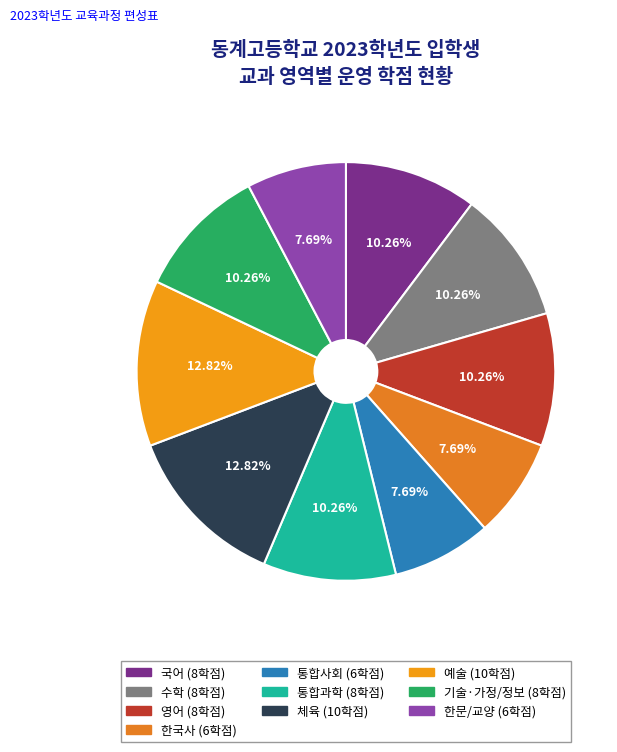

Rank the categories by value from lowest to highest.

한국사, 통합사회, 한문/교양, 국어, 수학, 영어, 통합과학, 기술·가정/정보, 체육, 예술